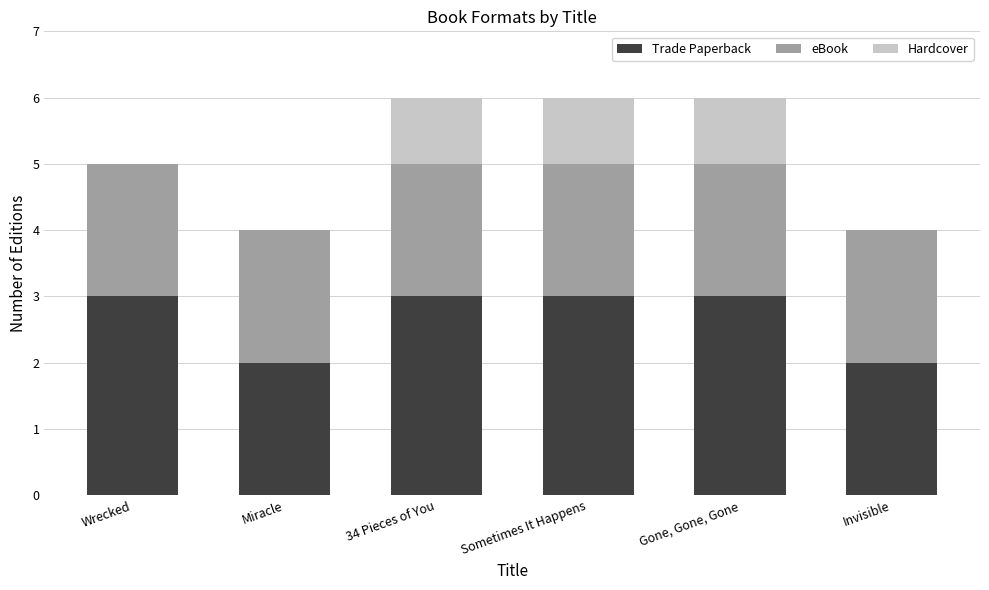

What is the highest value of the Trade Paperback series?

3